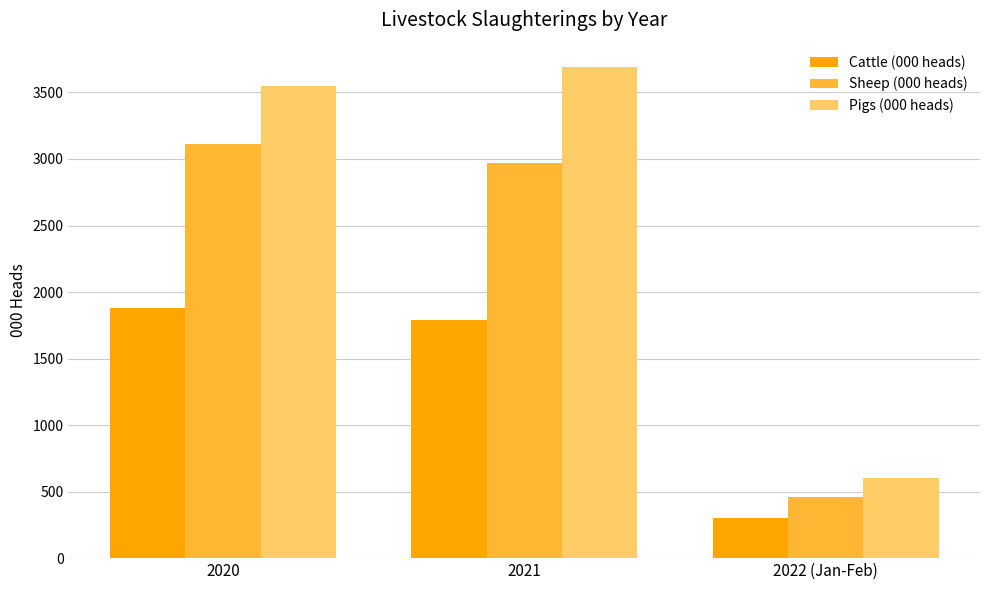

Which series has the largest range (max minus min)?

Pigs (000 heads)